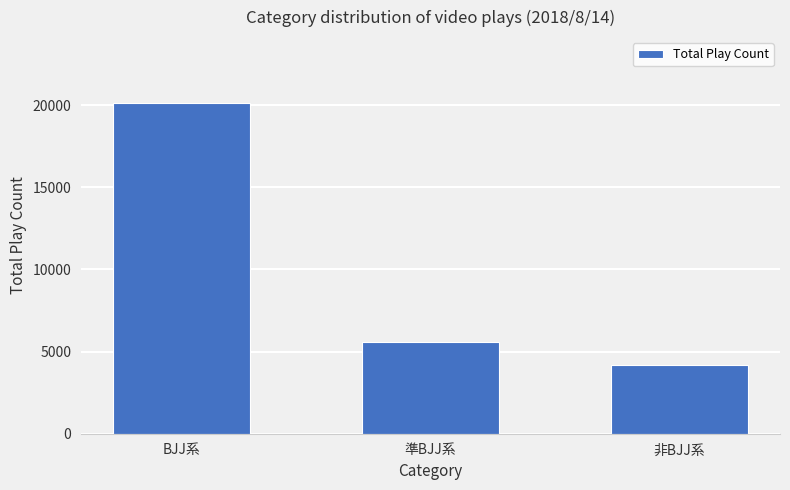

List the labels in order of value, smallest first.

非BJJ系, 準BJJ系, BJJ系